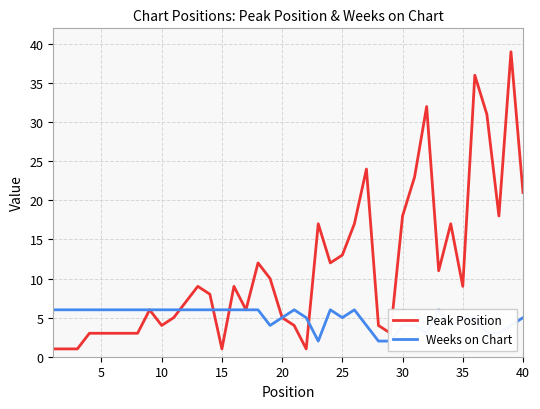

What is the minimum value shown in the chart?

1